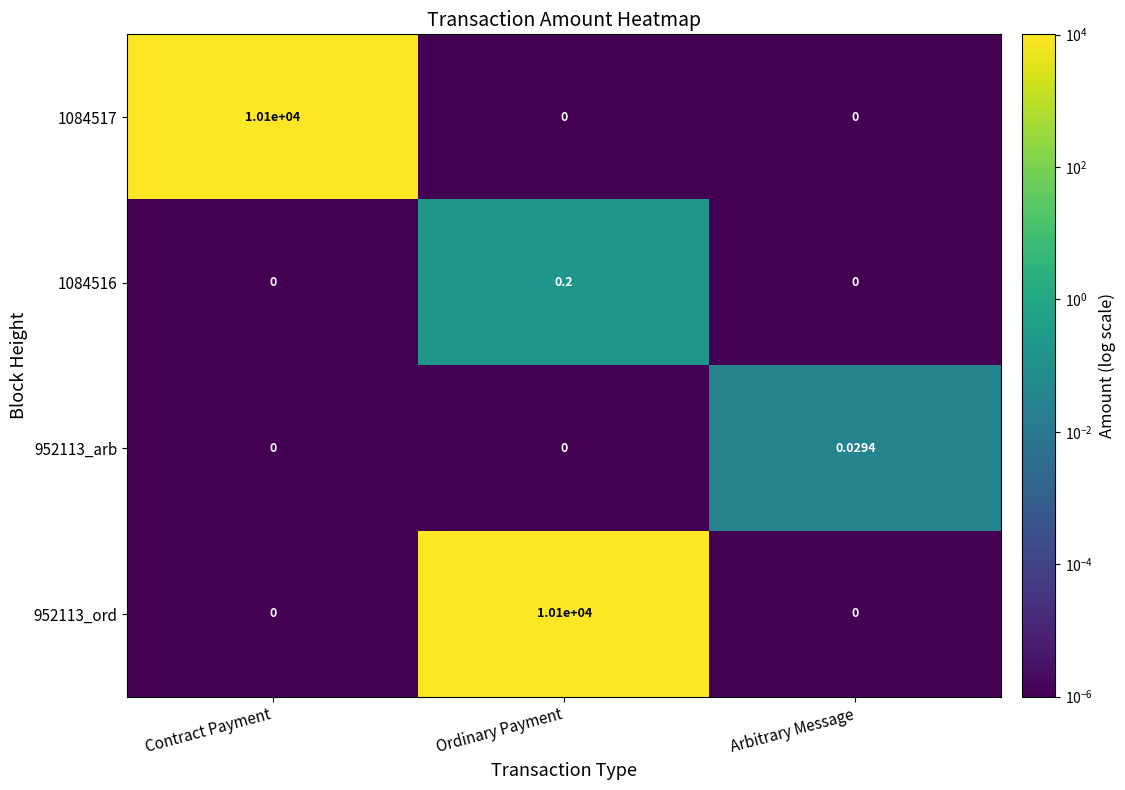

Is the value of 952113_ord at Arbitrary Message greater than the value of 952113_arb at Arbitrary Message?

No